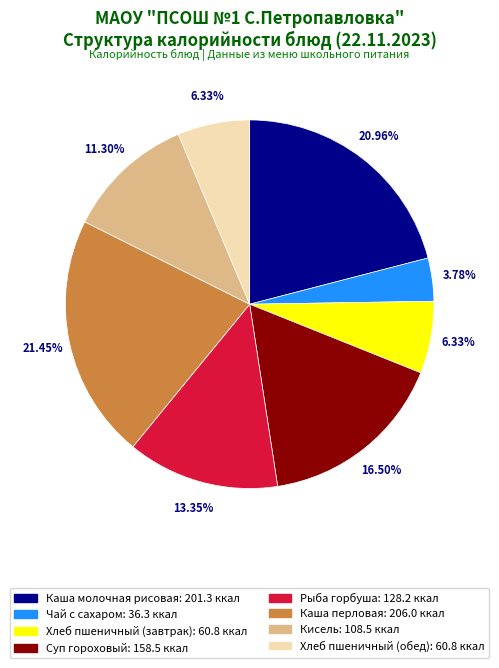

Is Хлеб пшеничный (обед) the majority of the pie?

No